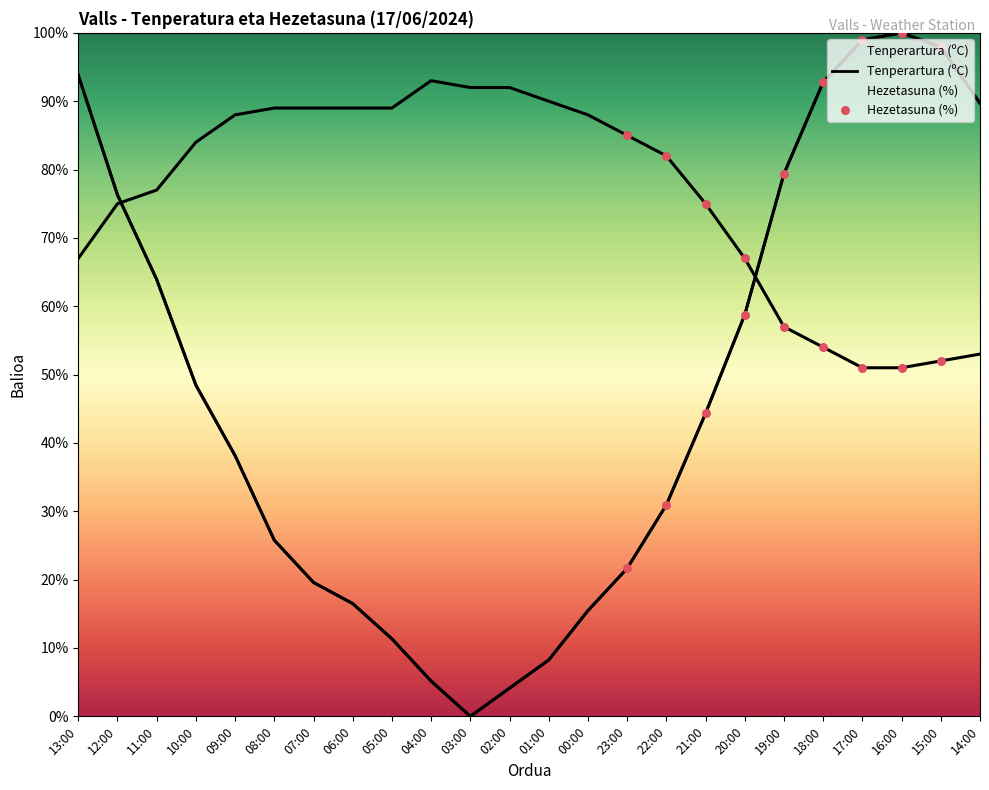

Which series reaches the minimum Y coordinate?

Tenperartura (ºC)